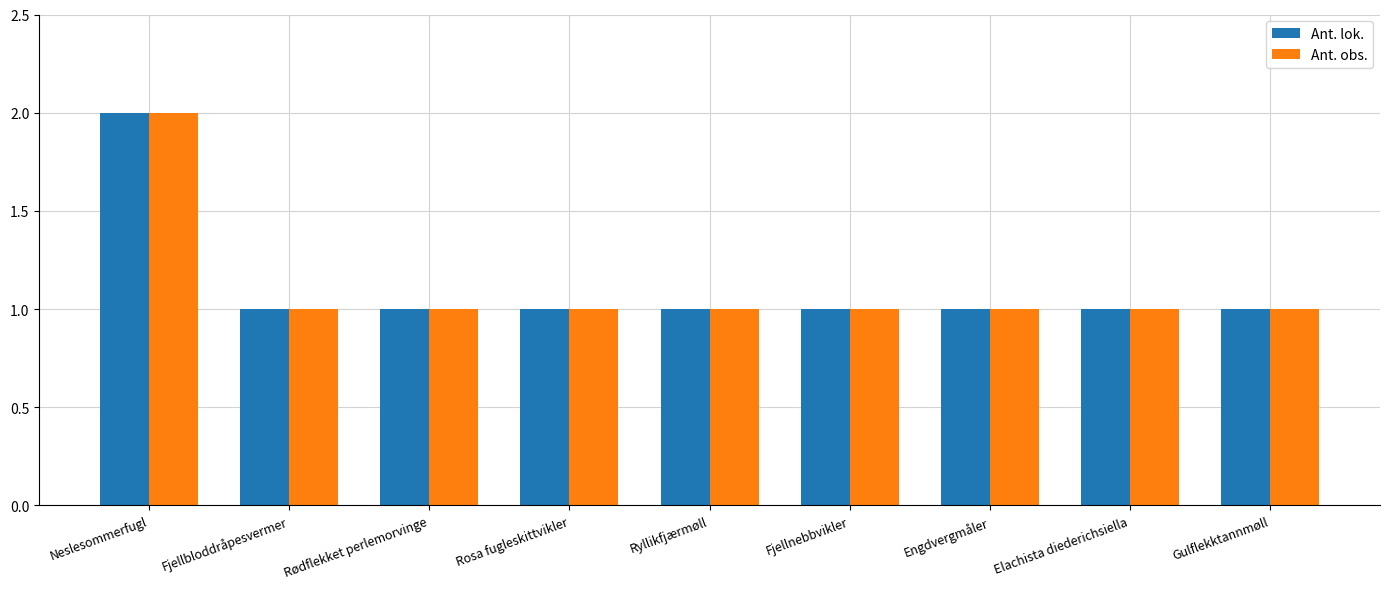

The value of Ant. obs. at Engdvergmåler is 2. True or false?

False